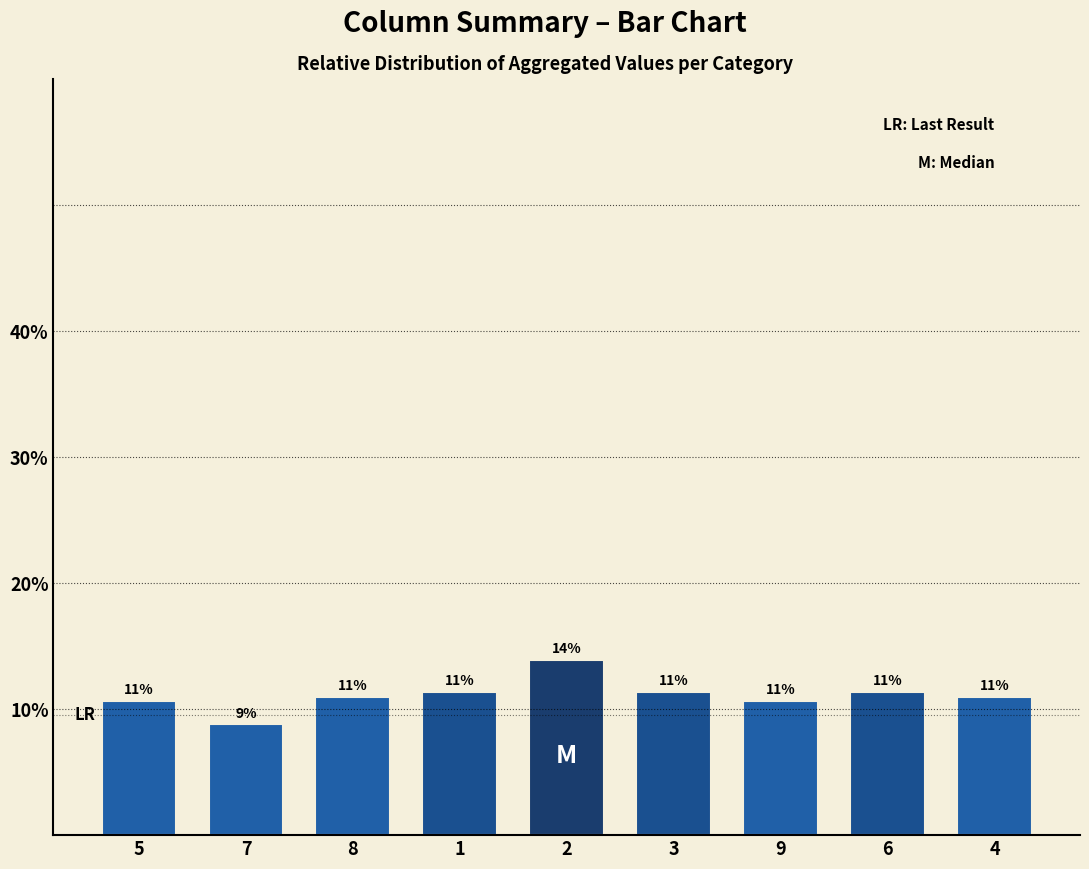

What is the label of the 8th bar from the right?

7